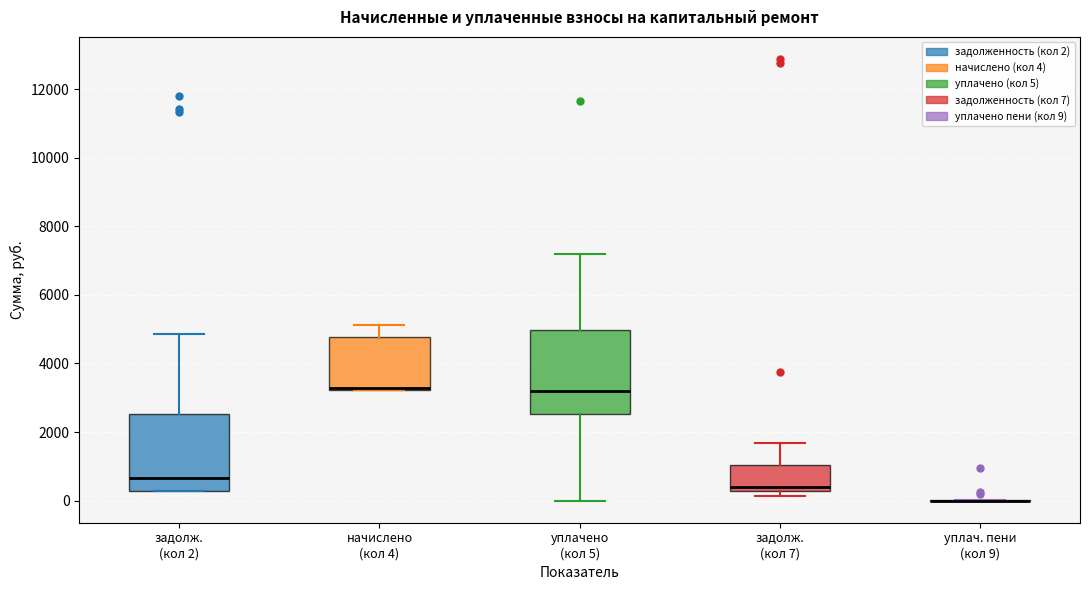

Where does the upper whisker of the box for начислено (кол 4) end on the y-axis? The values are not printed on the chart, so give them approximately, as read against the axis.

5200